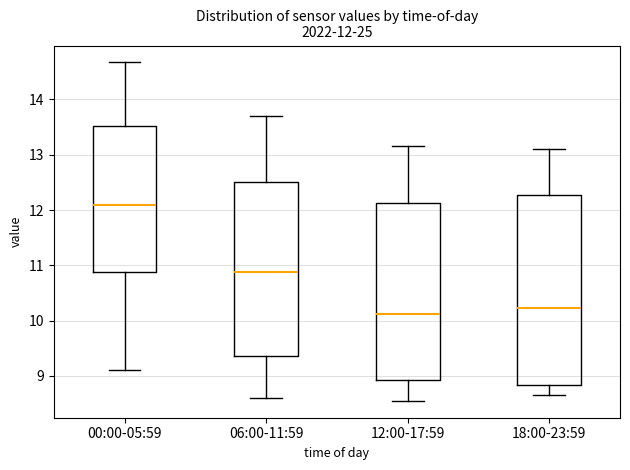

Which box's median line is the highest?

00:00-05:59